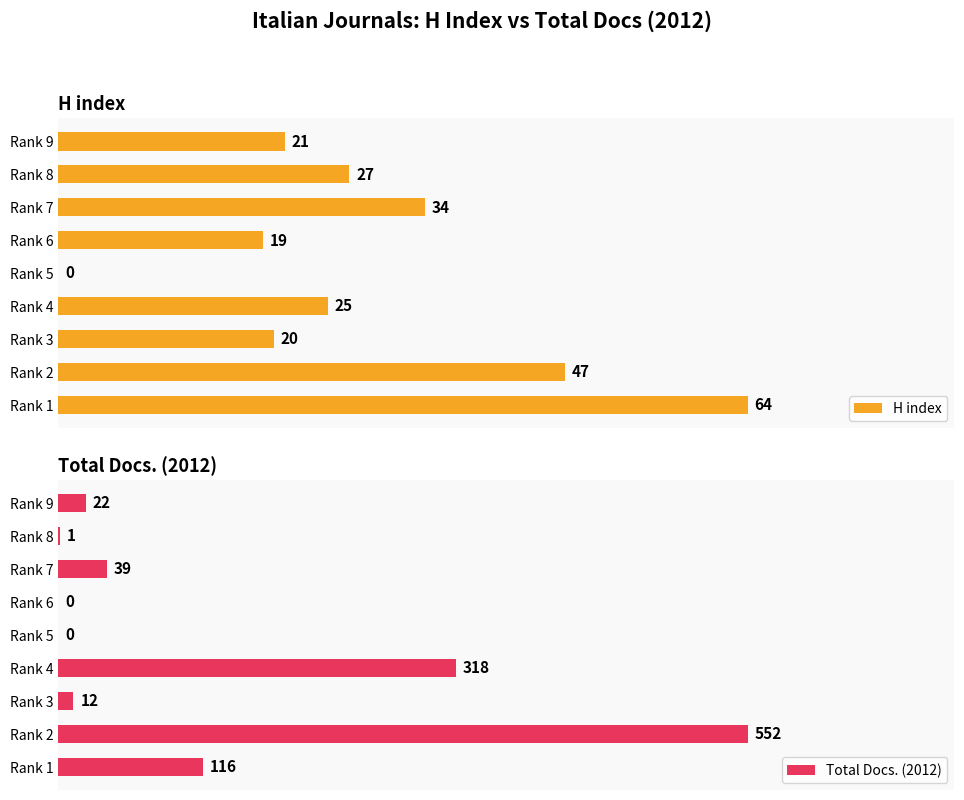

How many data points does each series have?

9